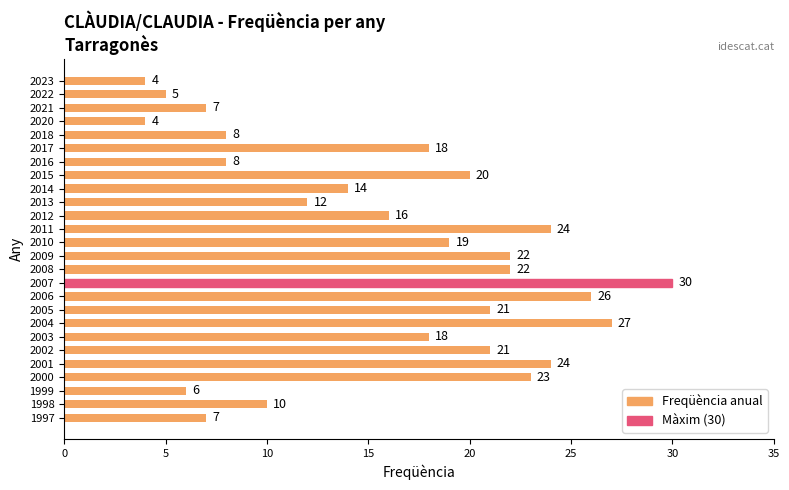

What is the difference between the maximum and second lowest values?

26